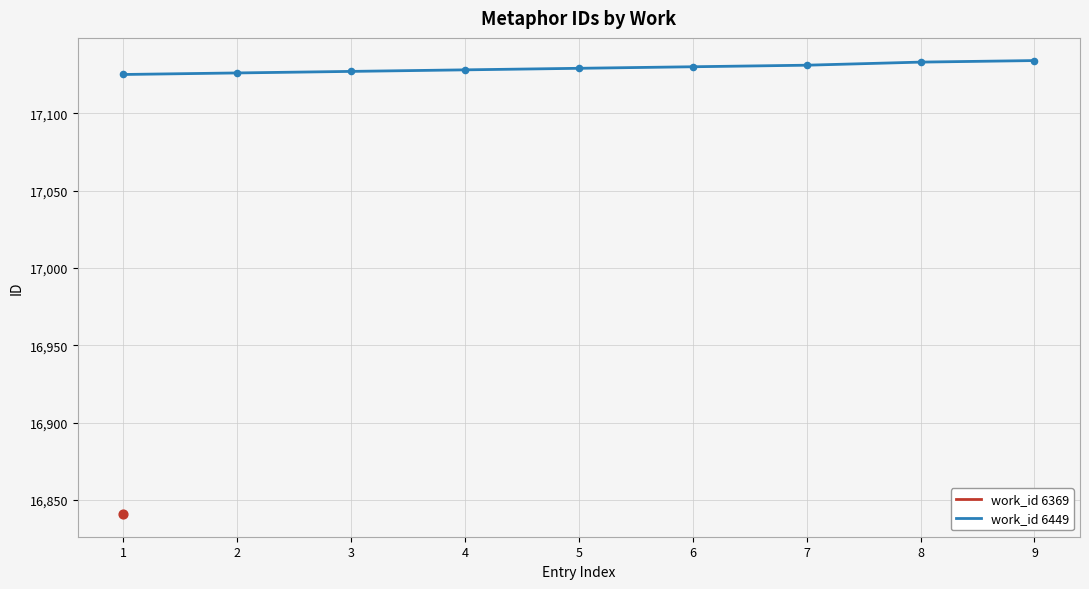

Which has a higher value, 9 or 3?

9